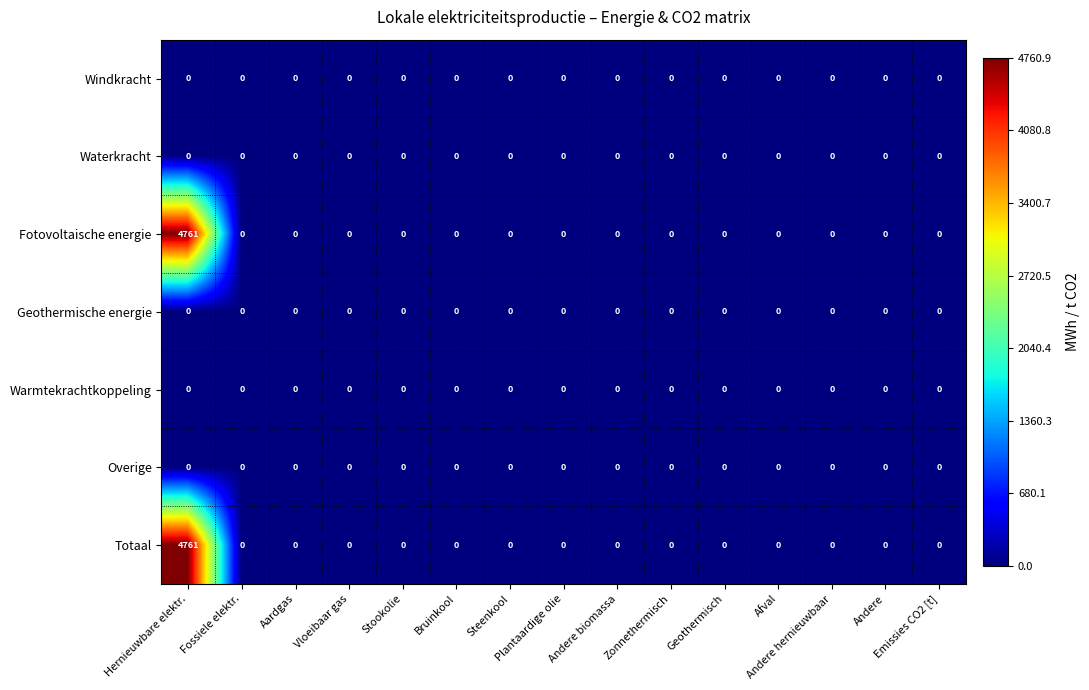

What is the average value of the Fotovoltaische energie series?

317